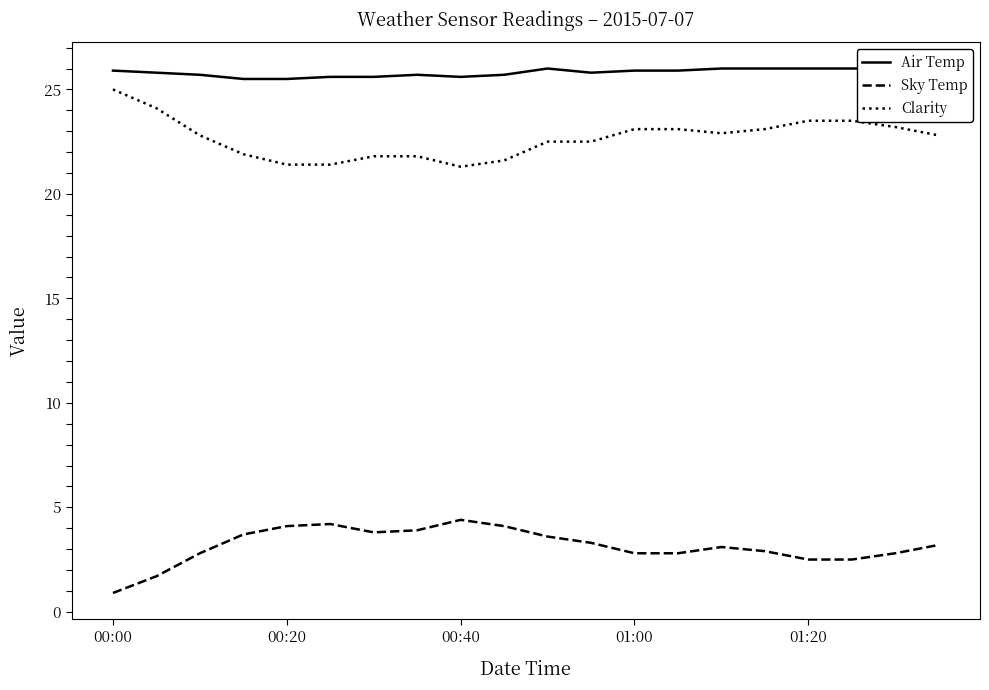

At how many categories does at least one series exceed 15?

20